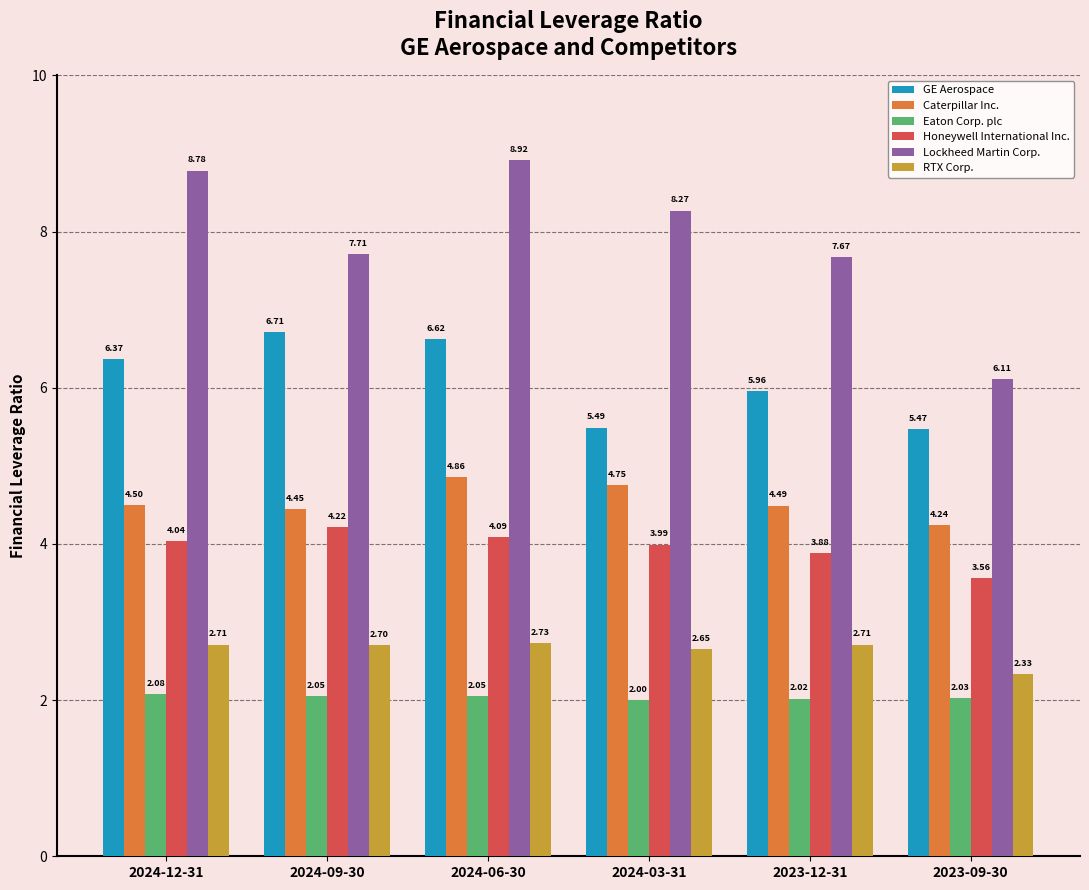

Rank the series at 2024-09-30 from highest to lowest value.

Lockheed Martin Corp., GE Aerospace, Caterpillar Inc., Honeywell International Inc., RTX Corp., Eaton Corp. plc